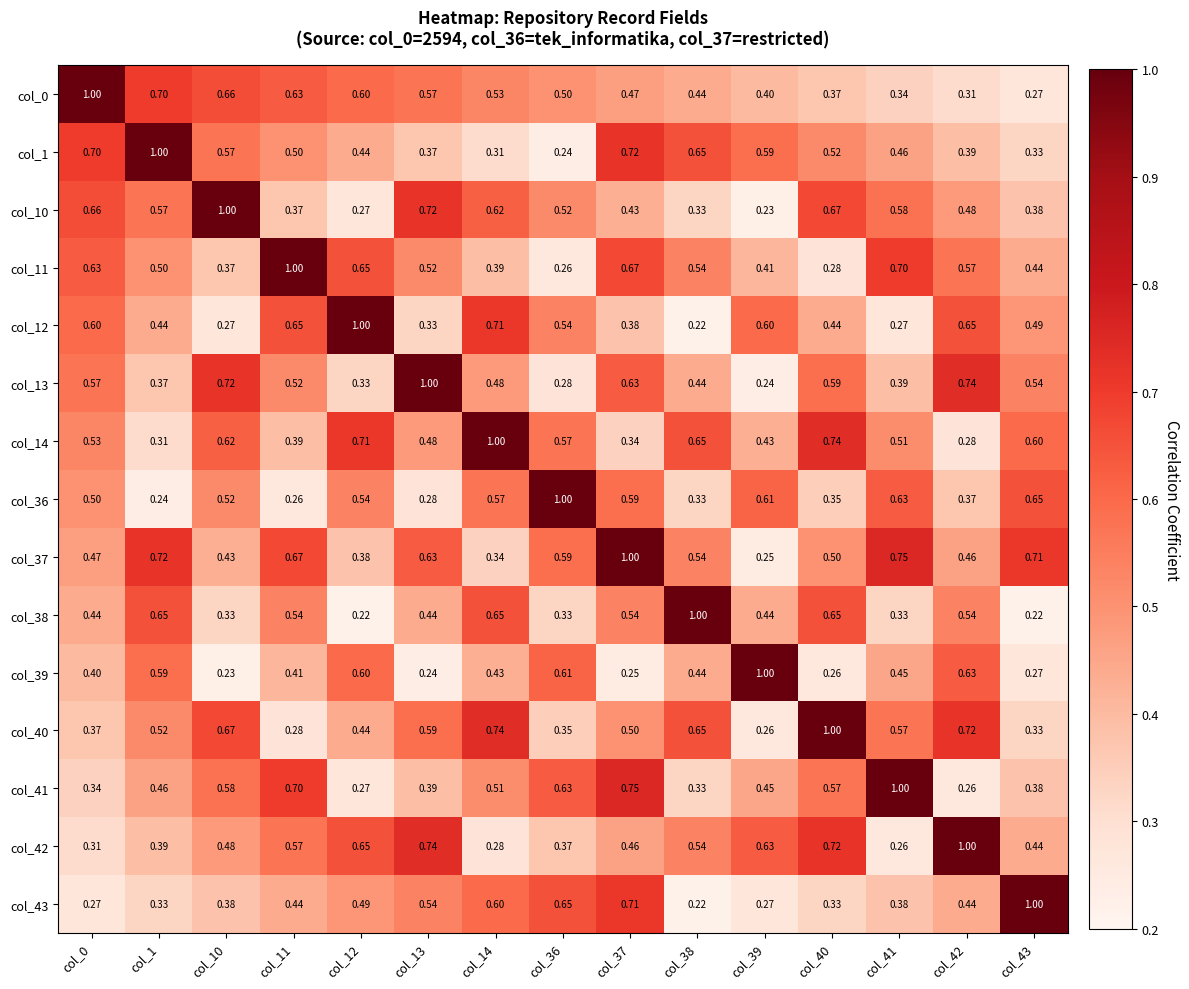

What is the total value across all series at col_38?

7.3